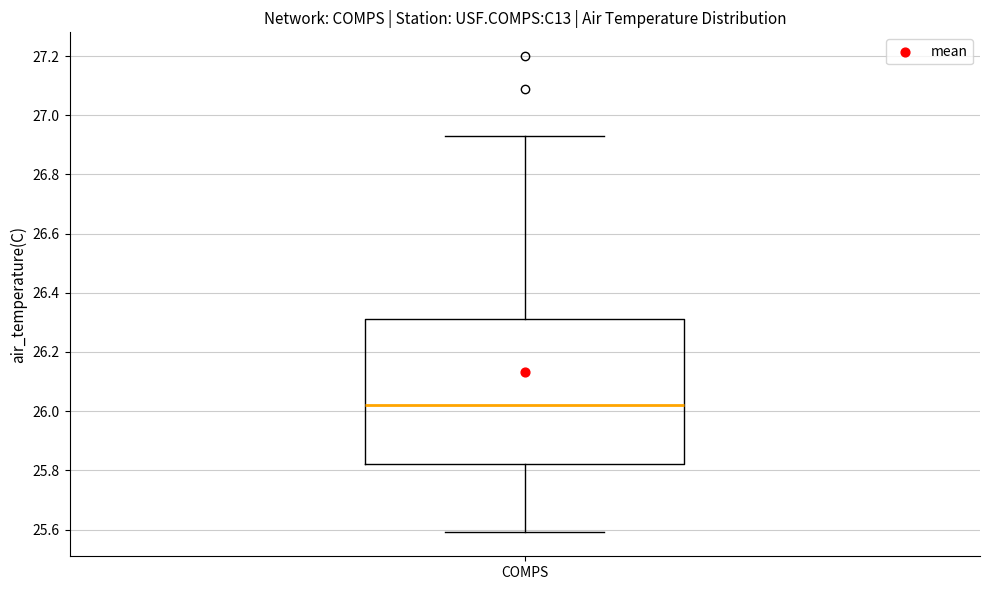

Where is the upper edge of the box for COMPS on the y-axis? The values are not printed on the chart, so give them approximately, as read against the axis.

26.32